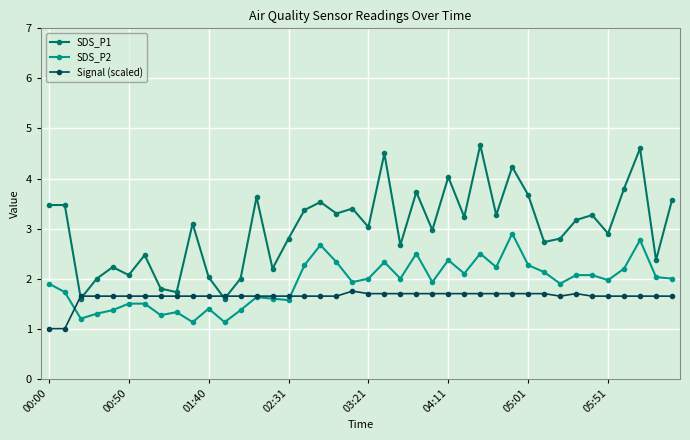

What is the value of the SDS_P2 point at the 29th from the left?

2.2